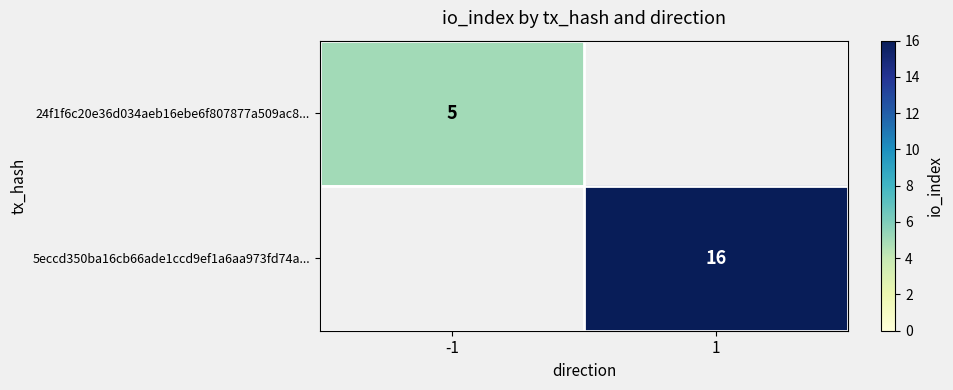

Is it true that 24f1f6c20e36d034aeb16ebe6f807877a509ac8... equals 3.5 at -1?

False